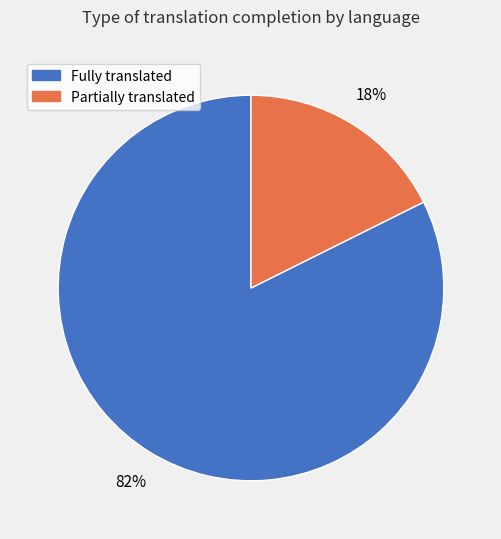

True or false: Fully translated accounts for 88% of the total.

False